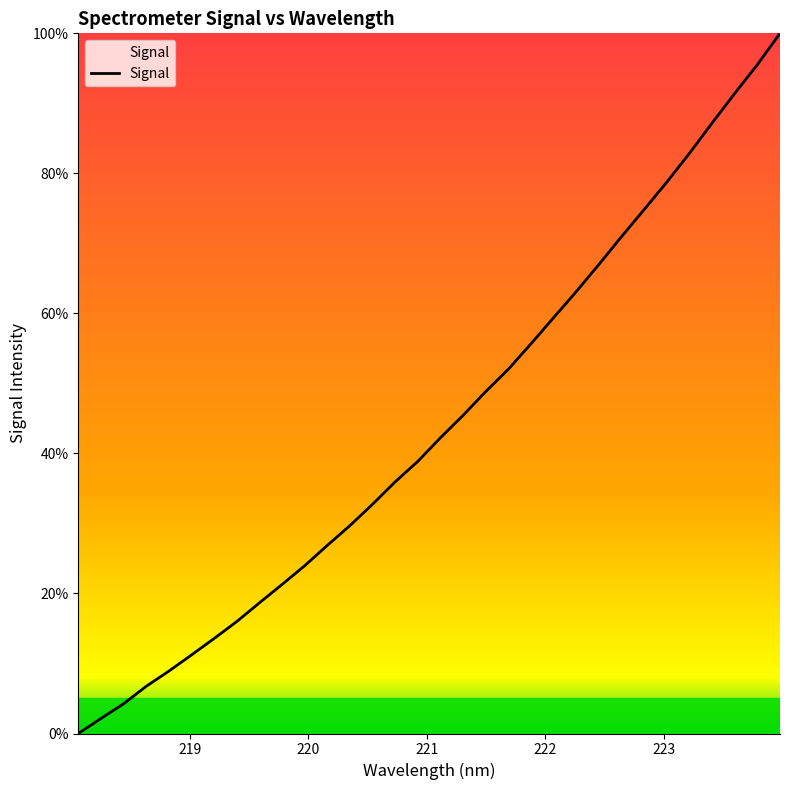

What is the maximum value shown in the chart?

100.0